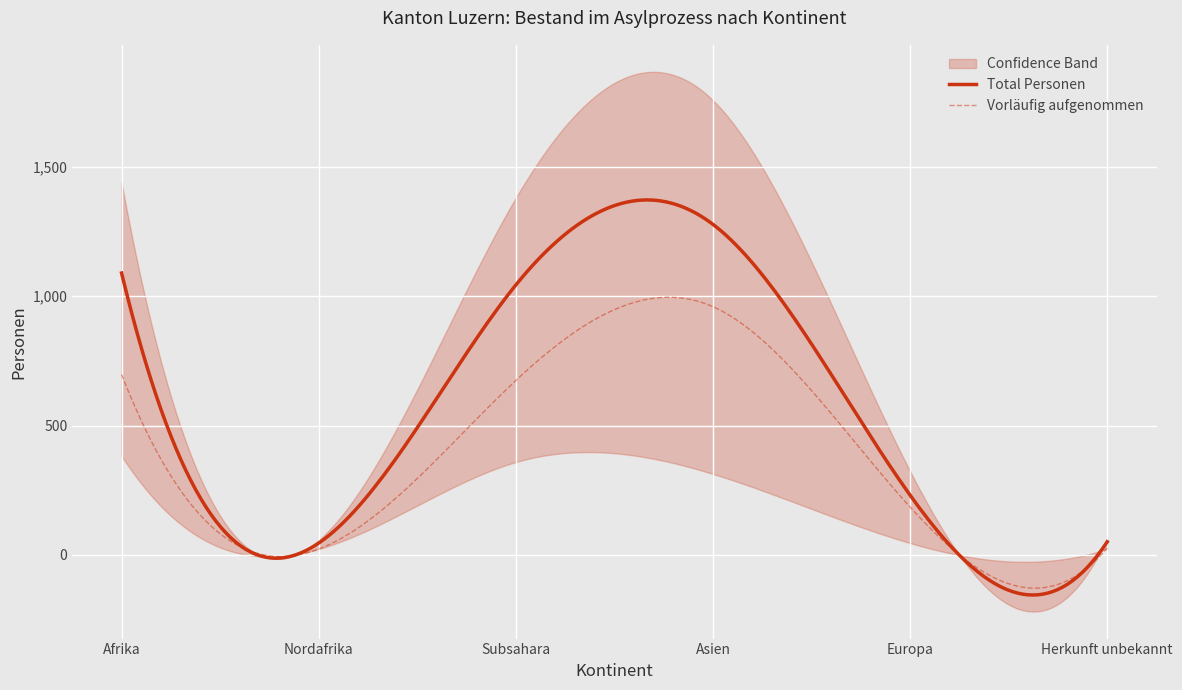

Between Subsahara and Afrika, which is larger?

Afrika